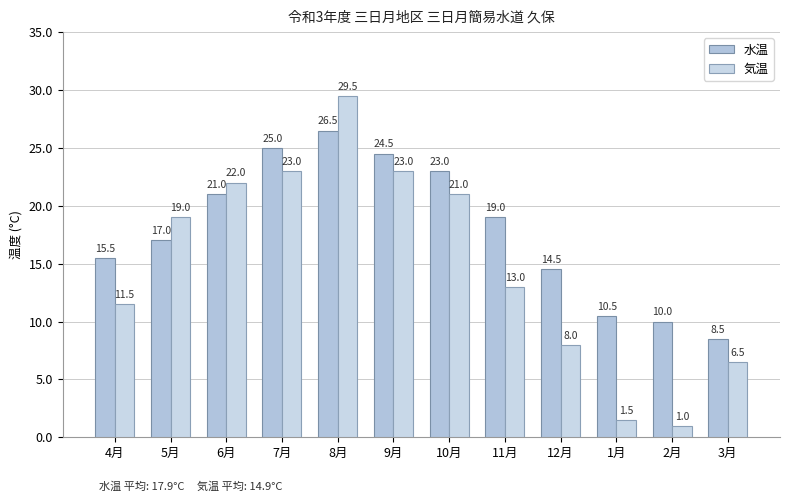

What is the sum of all 水温 values?

215.0